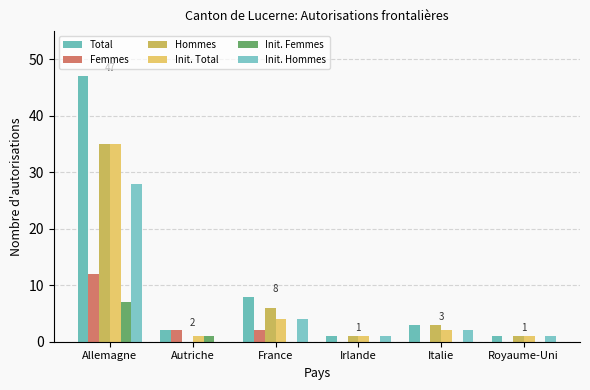

What is the sum of all Femmes values?

16